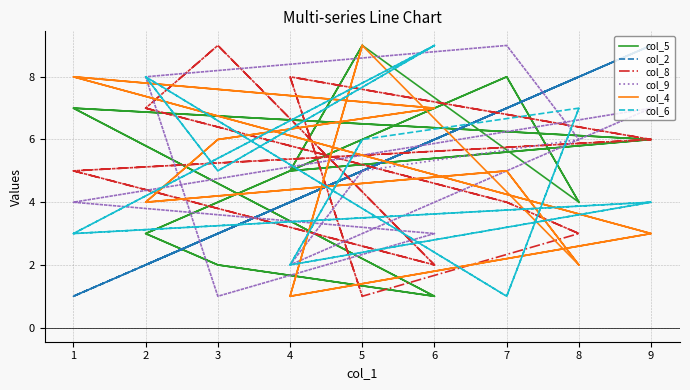

How many intersections are there between col_4 and col_6?

15